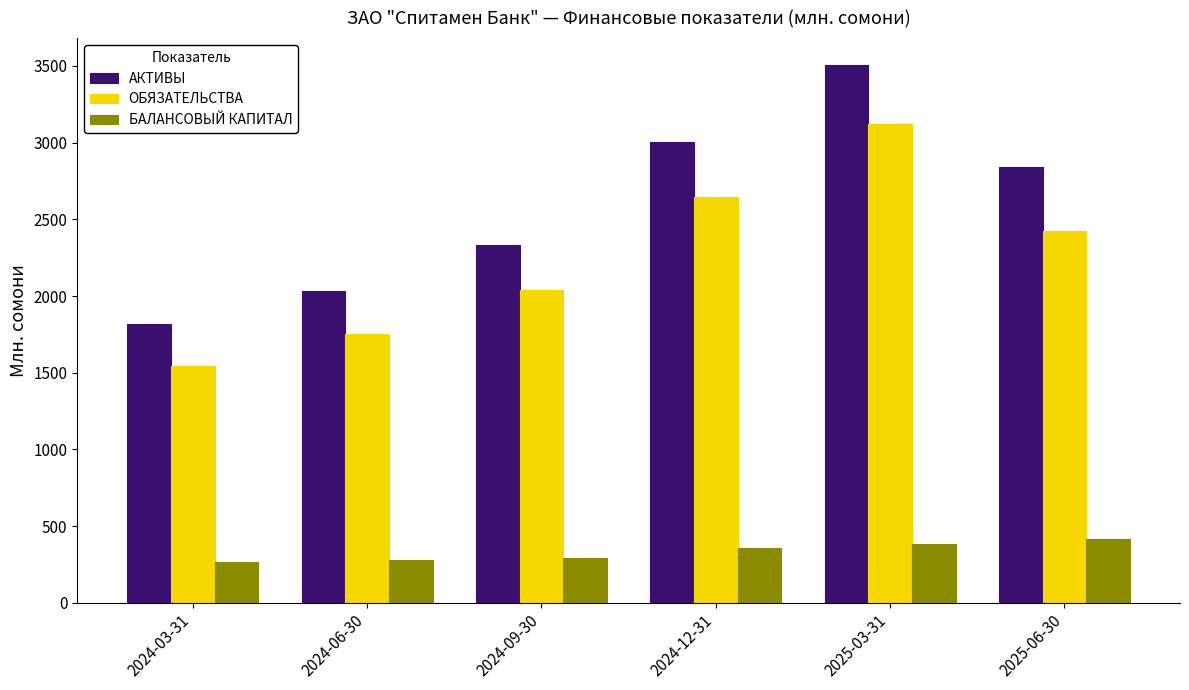

How many groups of bars are there?

6